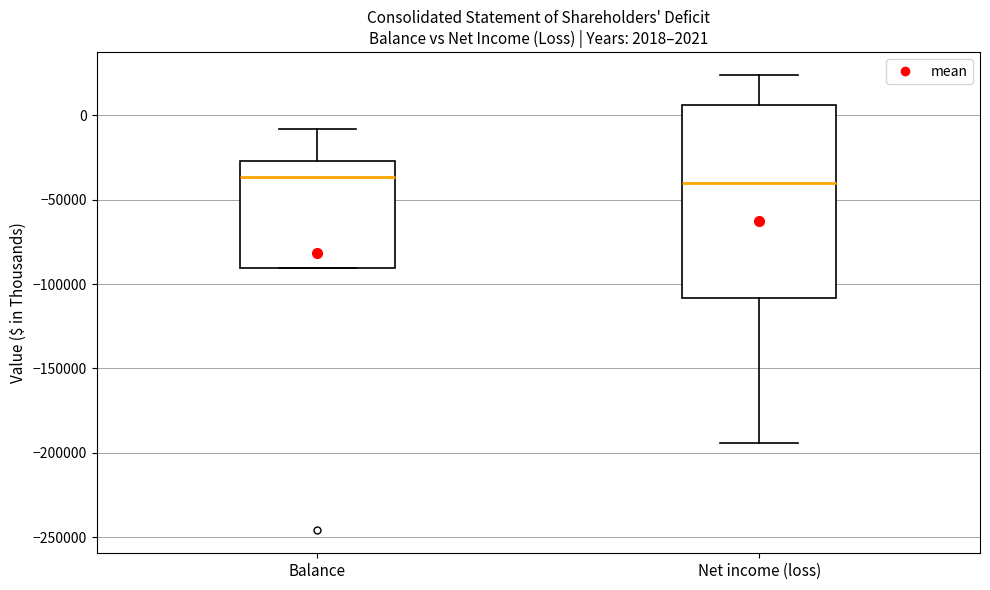

Comparing the boxes themselves (not the whiskers), which one is the tallest?

Net income (loss)